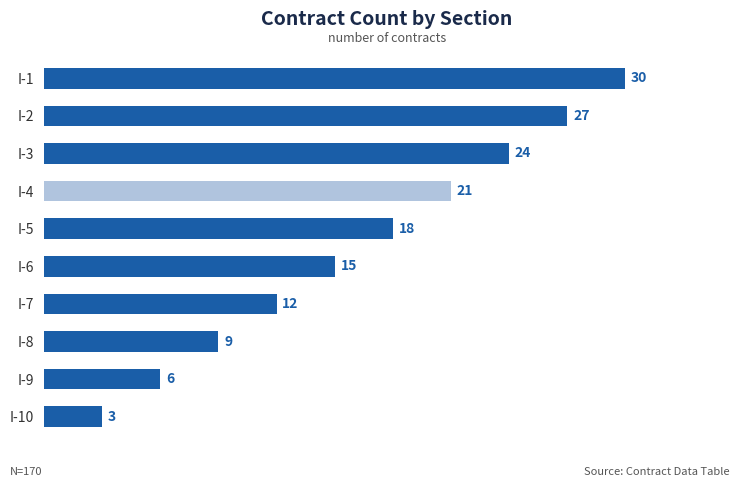

What is the value of the 1st bar from the top?

30